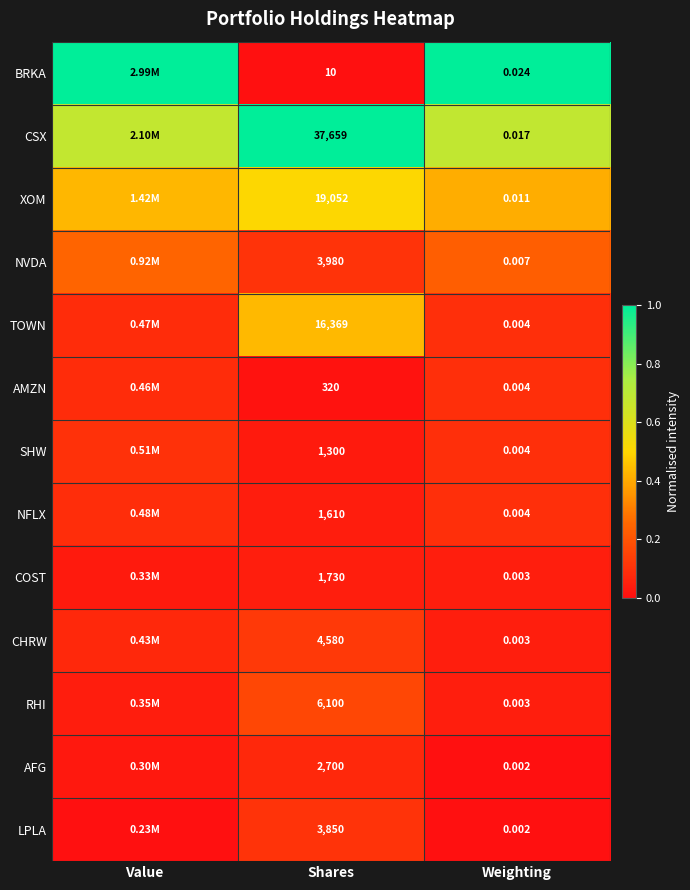

Between Shares and Value, which is larger?

Value